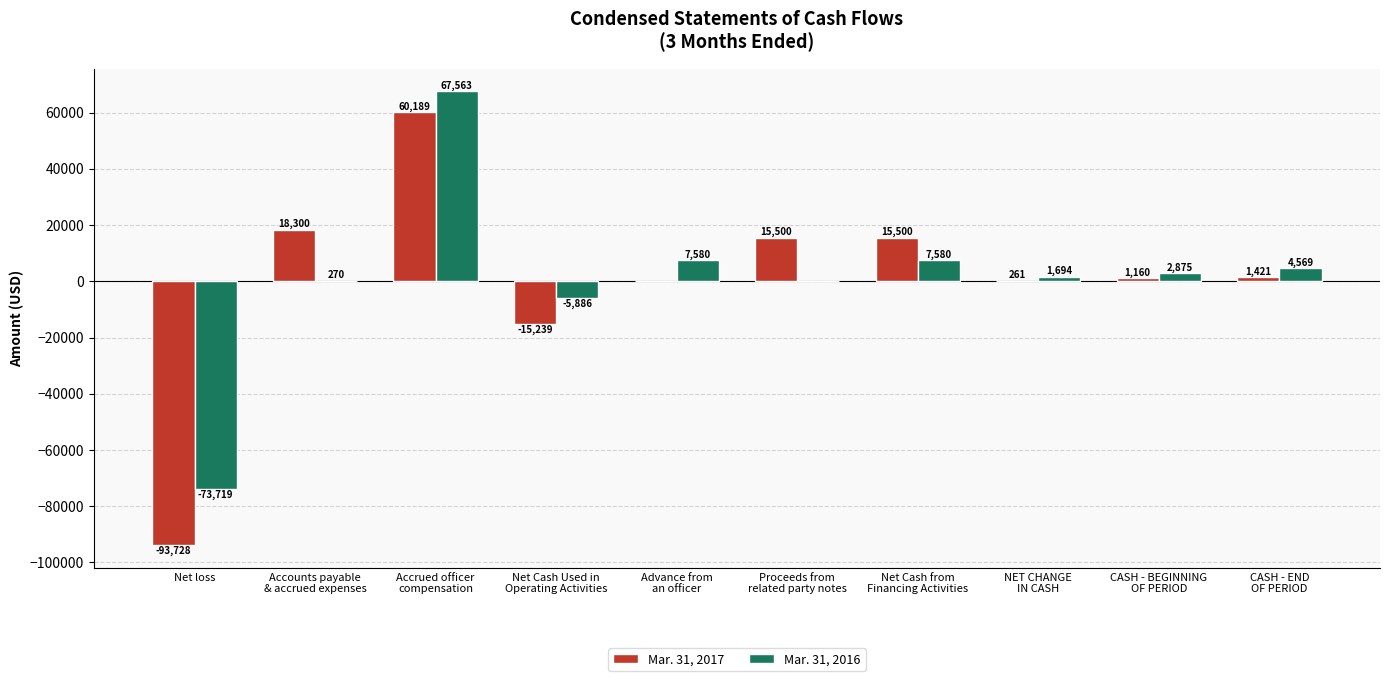

Is the value of Mar. 31, 2016 at Advance from
an officer greater than the value of Mar. 31, 2017 at Accounts payable
& accrued expenses?

No